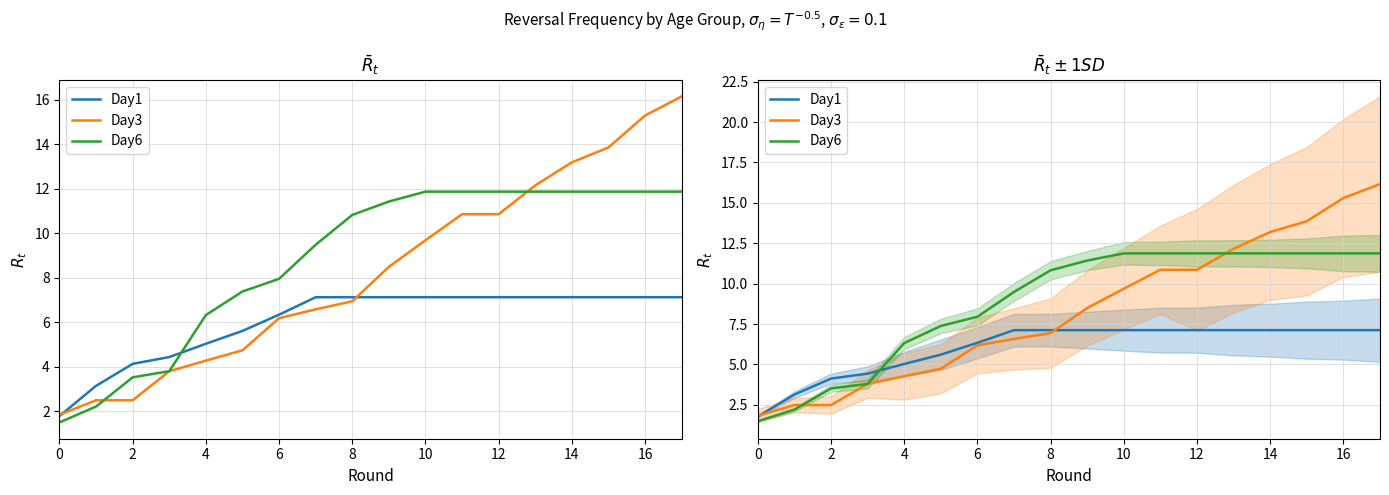

True or false: Day6 has more than 1 points higher than both neighbors.

False